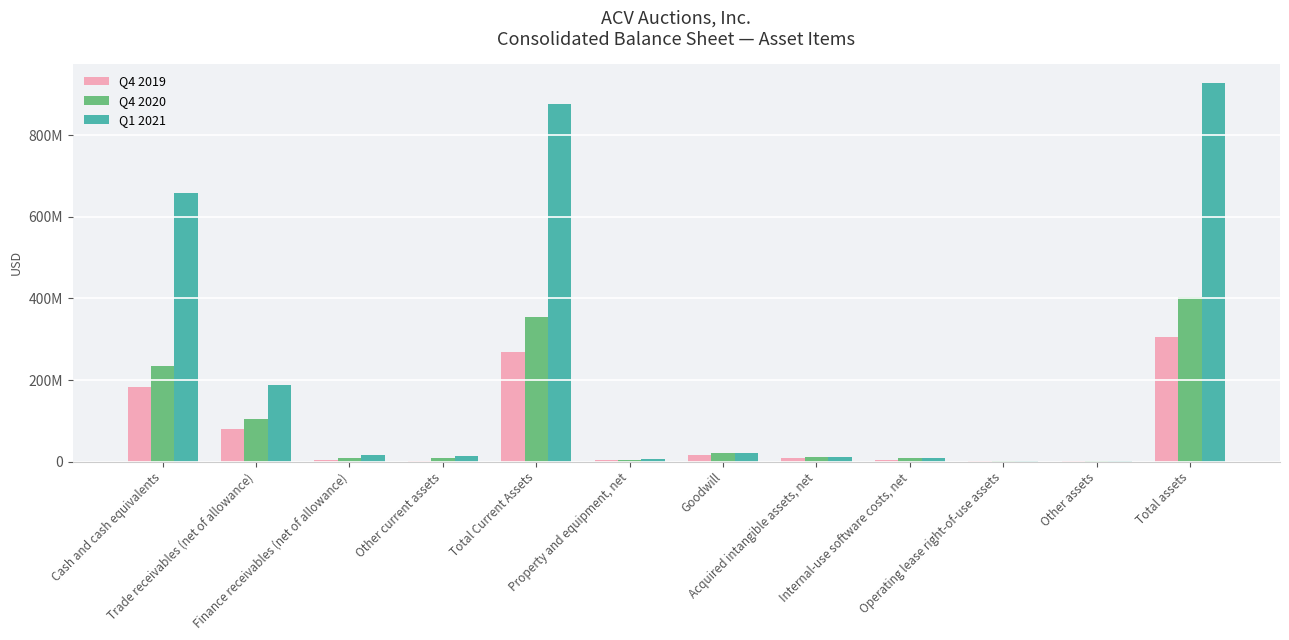

What are all the series names shown in the legend?

Q4 2019, Q4 2020, Q1 2021